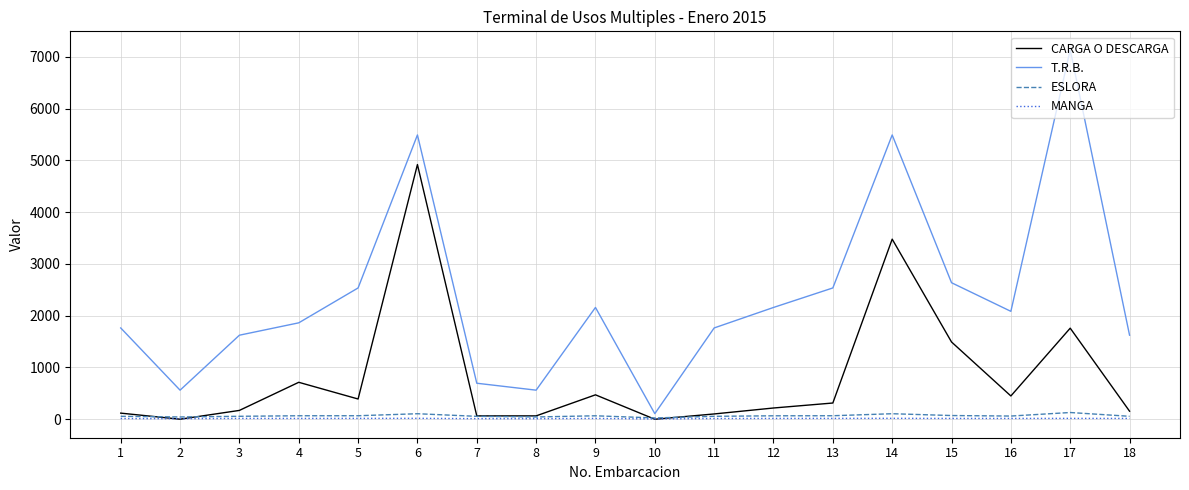

What is the maximum value for T.R.B.?

7138.0